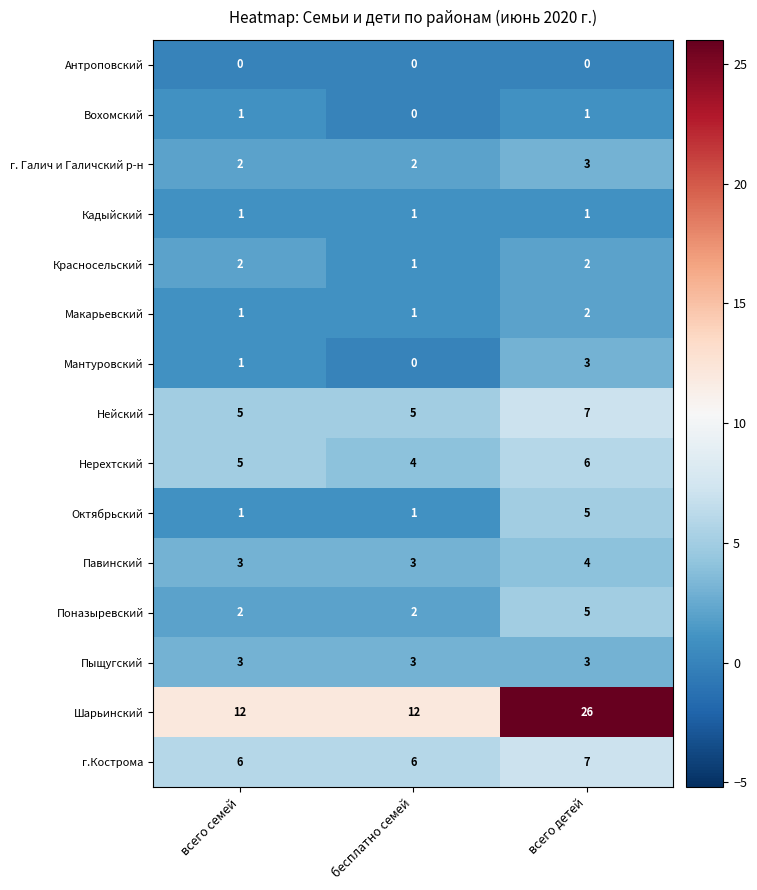

Is it true that г. Галич и Галичский р-н equals 3 at бесплатно семей?

False